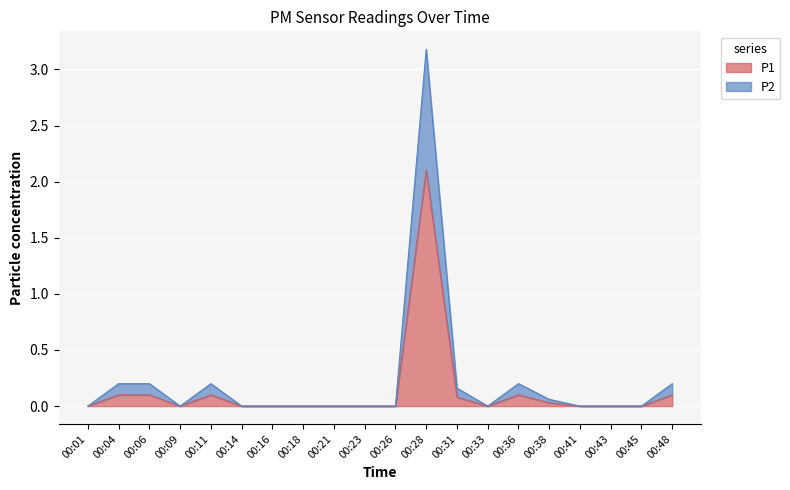

Between 00:48 and 00:36, which is larger?

00:48